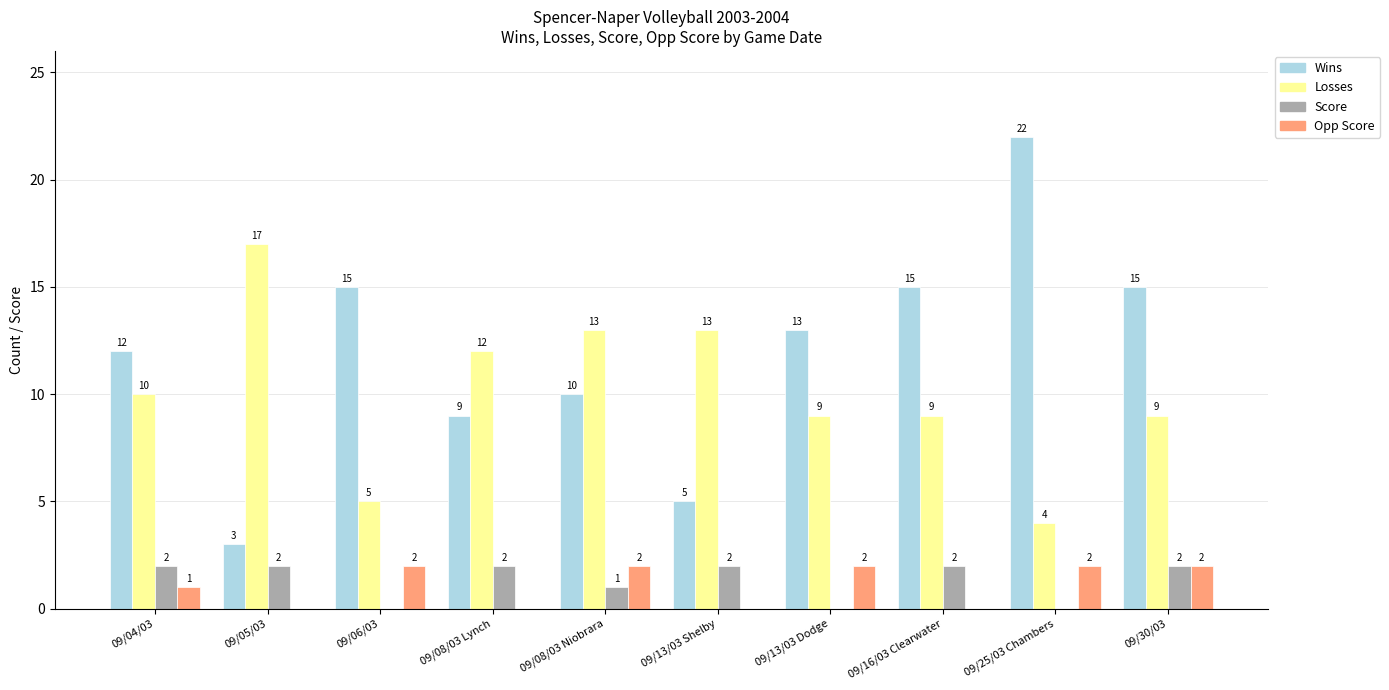

What is the sum of the Wins values at 09/25/03 Chambers and 09/06/03?

37